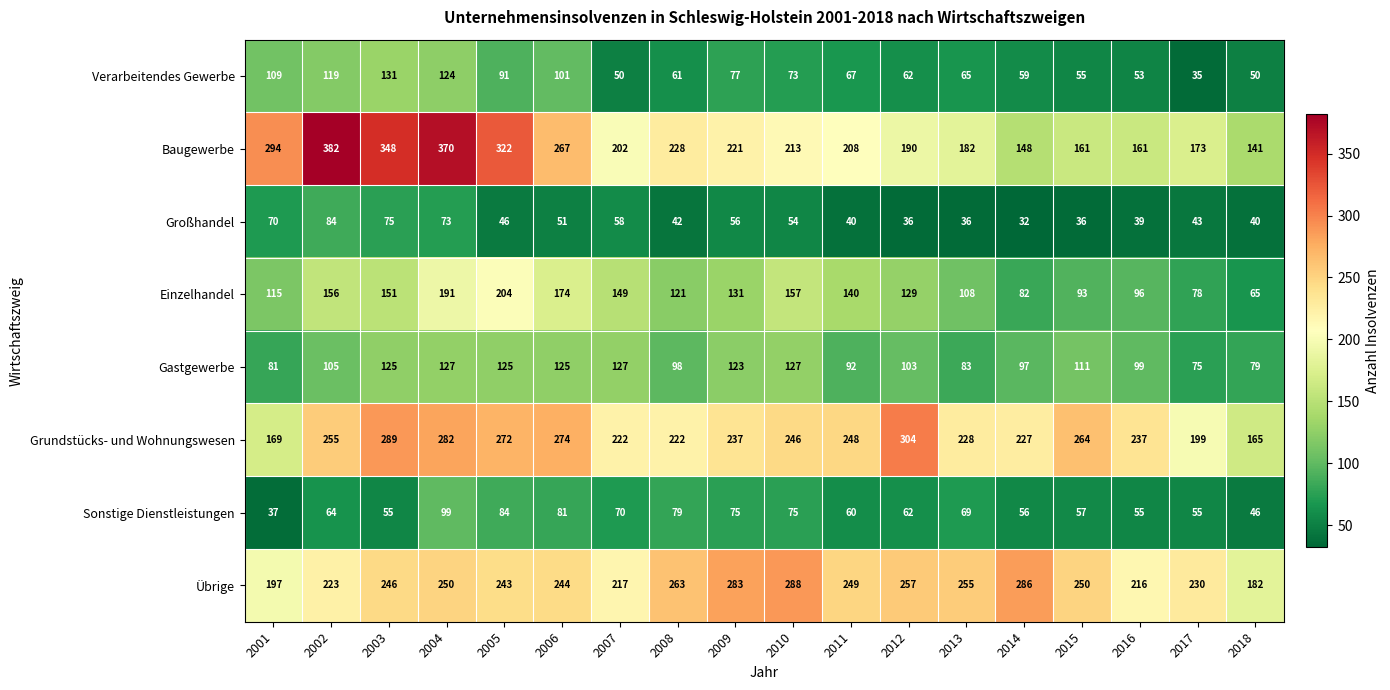

At 2007, list the series in order from largest to smallest.

Grundstücks- und Wohnungswesen, Übrige, Baugewerbe, Einzelhandel, Gastgewerbe, Sonstige Dienstleistungen, Großhandel, Verarbeitendes Gewerbe